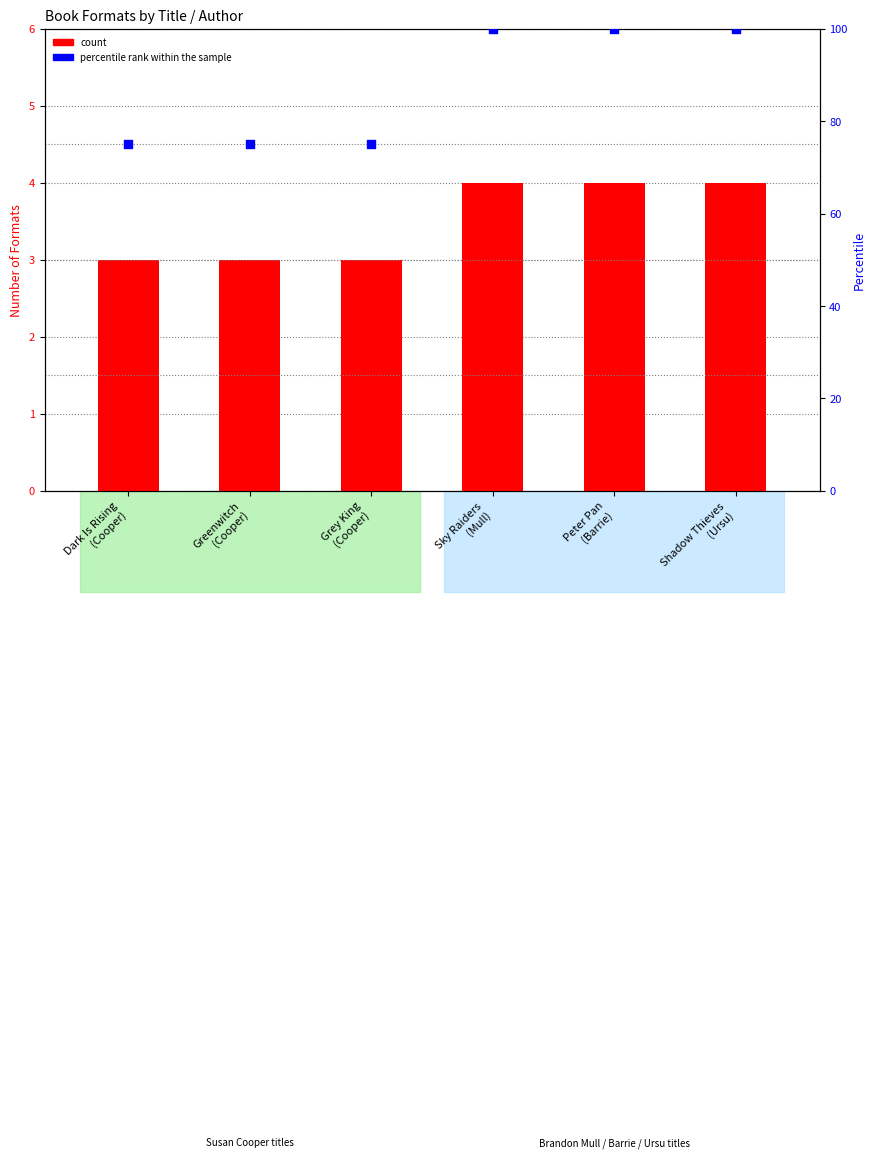

Which series contains the lowest Y value?

count